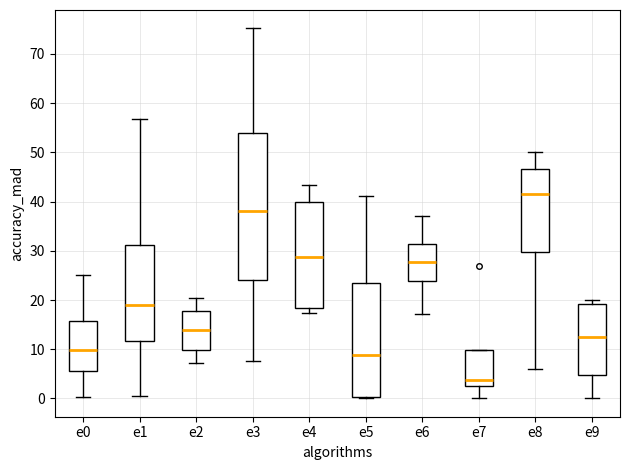

Reading left to right, transcribe this box plot: for each box, give where its median line is, the range the box spans, and where its two whiskers end, as read against the y-axis. The values are not printed on the chart, so give them approximately, as read against the axis.

e0: median 10, box 6 to 16, whiskers 0 to 25
e1: median 19, box 12 to 31, whiskers 1 to 57
e2: median 14, box 10 to 18, whiskers 7 to 20
e3: median 38, box 24 to 54, whiskers 8 to 75
e4: median 29, box 18 to 40, whiskers 17 to 43
e5: median 9, box 0 to 23, whiskers 0 to 41
e6: median 28, box 24 to 31, whiskers 17 to 37
e7: median 4, box 3 to 10, whiskers 0 to 10
e8: median 42, box 30 to 47, whiskers 6 to 50
e9: median 13, box 5 to 19, whiskers 0 to 20